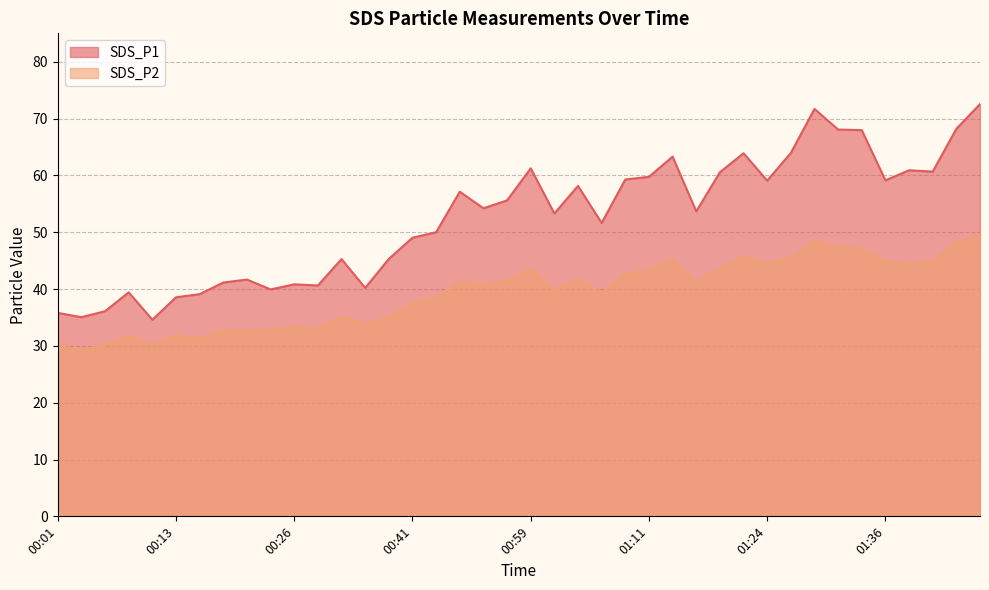

What is the label of the 27th point from the right?

00:33